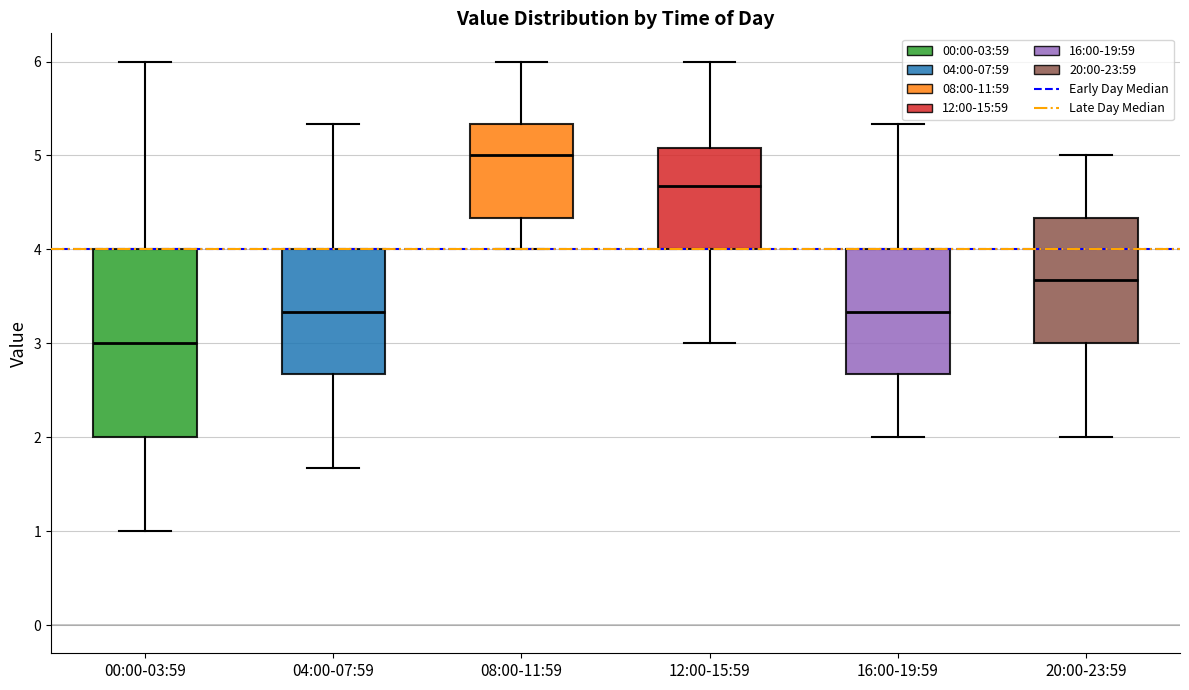

Where is the lower edge of the box for 20:00-23:59 on the y-axis? The values are not printed on the chart, so give them approximately, as read against the axis.

3.0